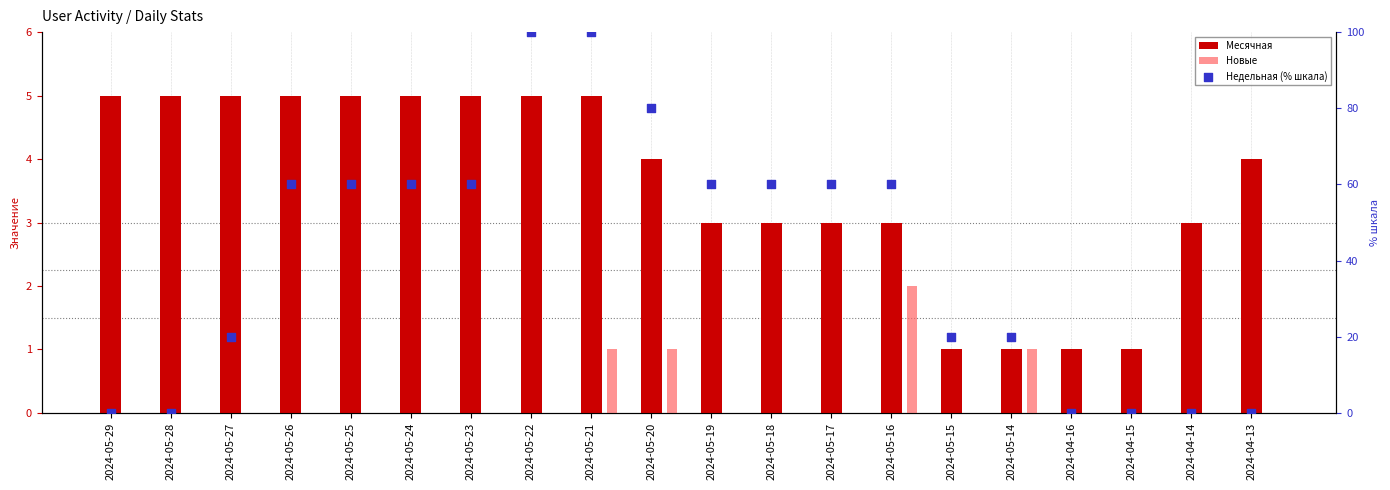

Which series has the largest Y range (max minus min)?

Недельная (% шкала)